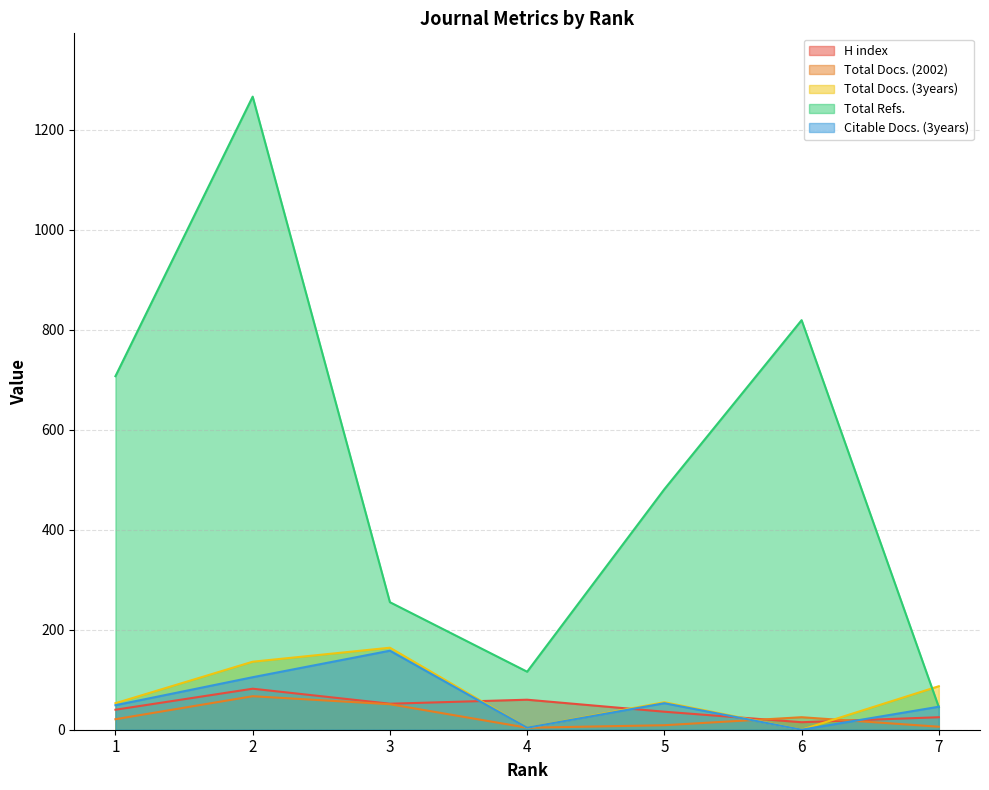

Read the Citable Docs. (3years) value at 2.

105